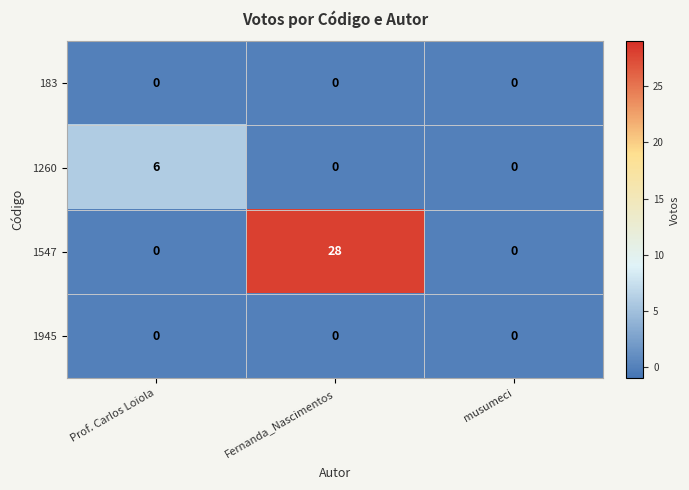

Which series changed the most between Fernanda_Nascimentos and musumeci?

1547